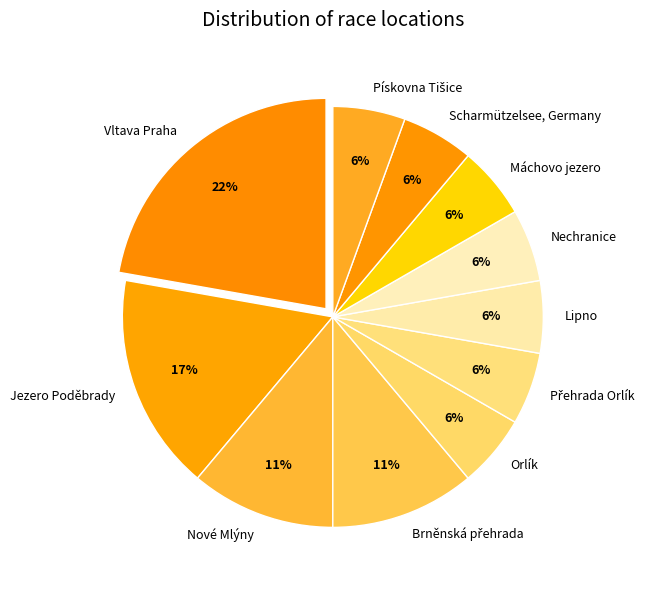

Is Nechranice the majority of the pie?

No